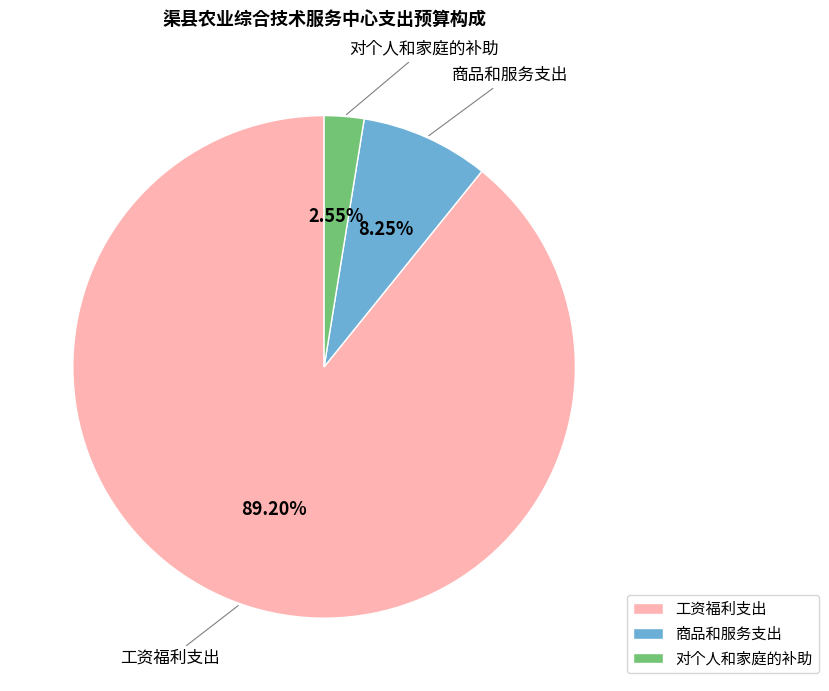

To the nearest percent, what percentage of the pie is 工资福利支出?

89%